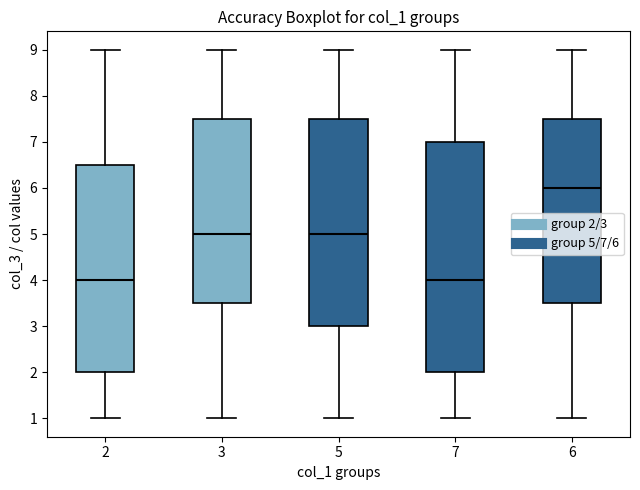

Where is the lower edge of the box at x = 7 on the y-axis? The values are not printed on the chart, so give them approximately, as read against the axis.

2.0